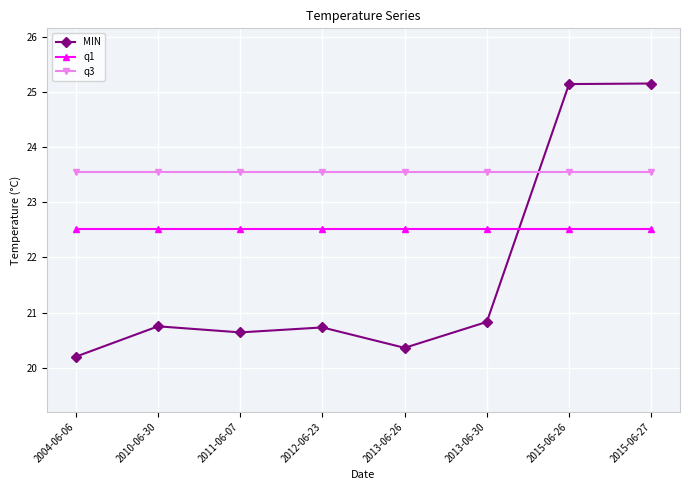

What is the approximate value of q1 at 2015-06-27?

22.5